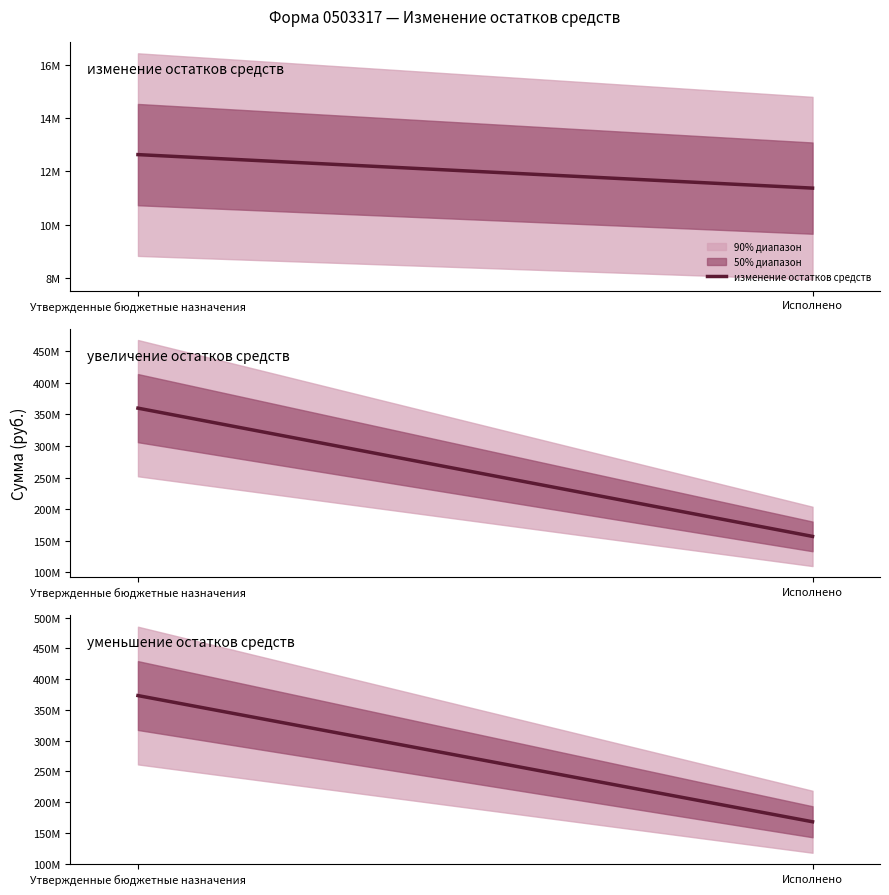

What is the maximum value for уменьшение остатков средств?

373362241.6